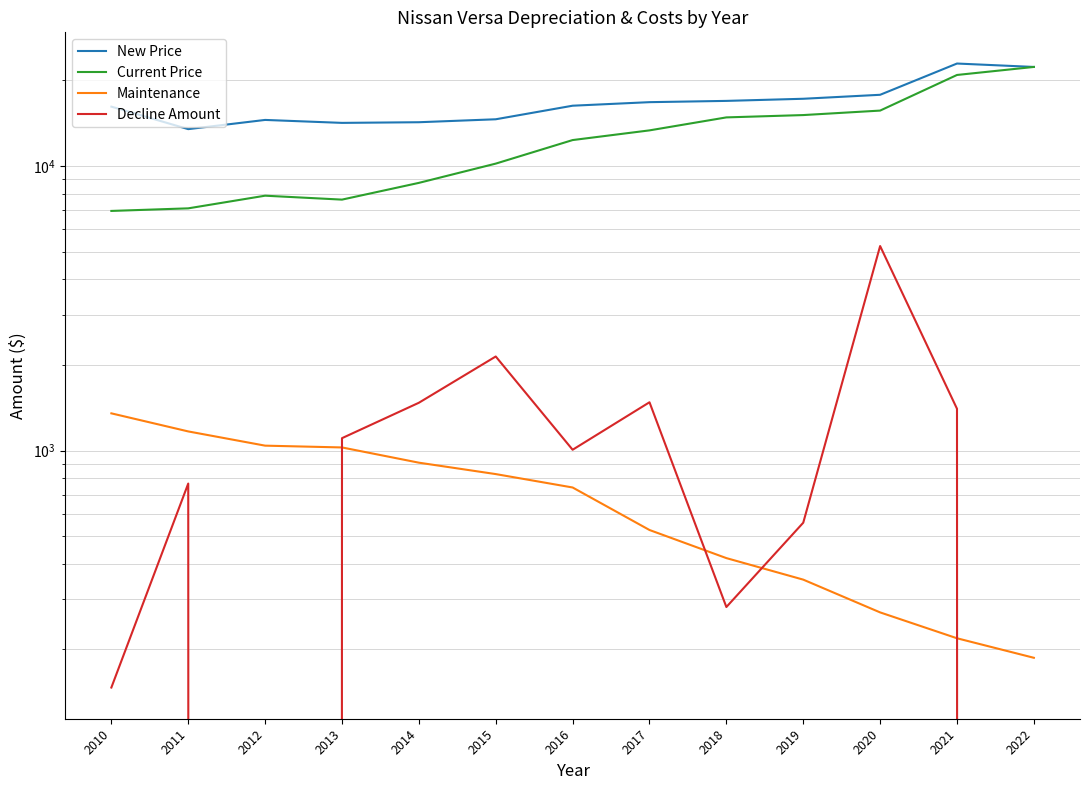

How many data points in New Price are less than 16302?

6